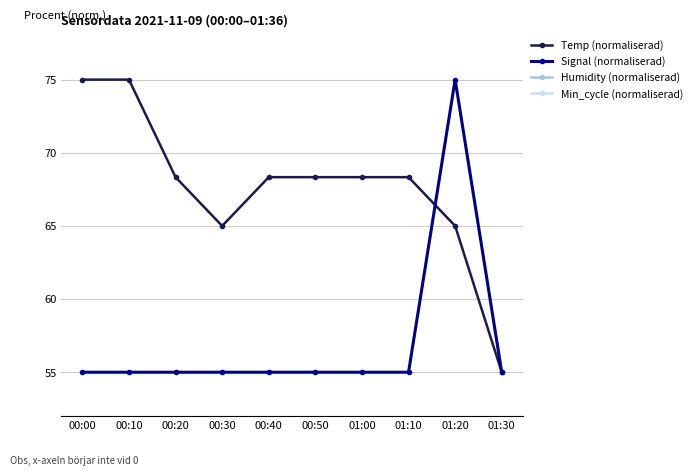

At which label is Temp (normaliserad) closest to 65?

00:30